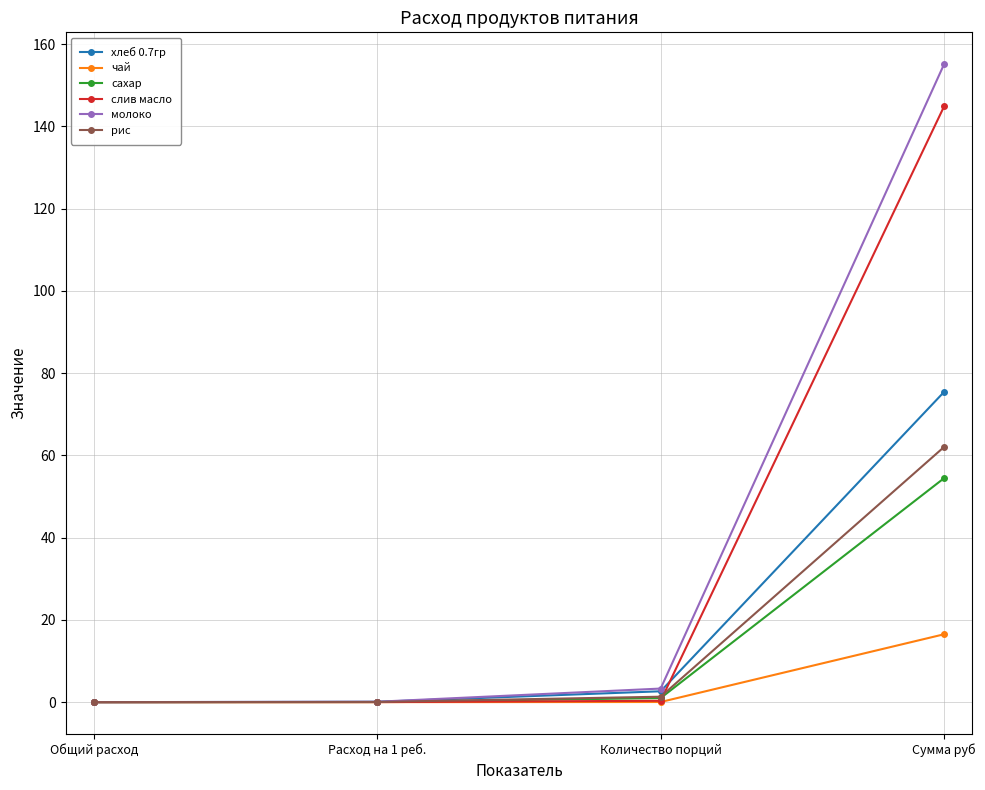

How many series are shown in this chart?

6